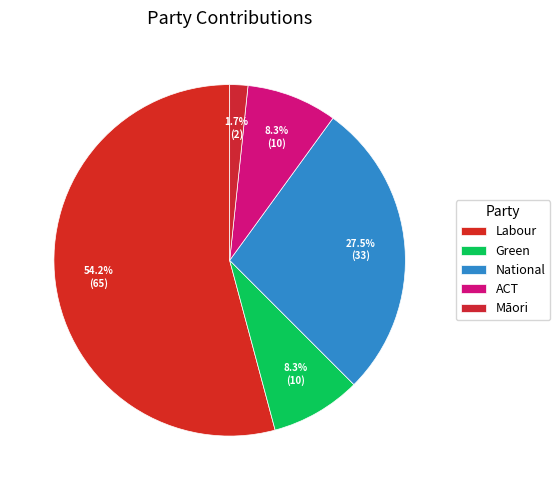

To the nearest percent, what is the average slice percentage?

20%